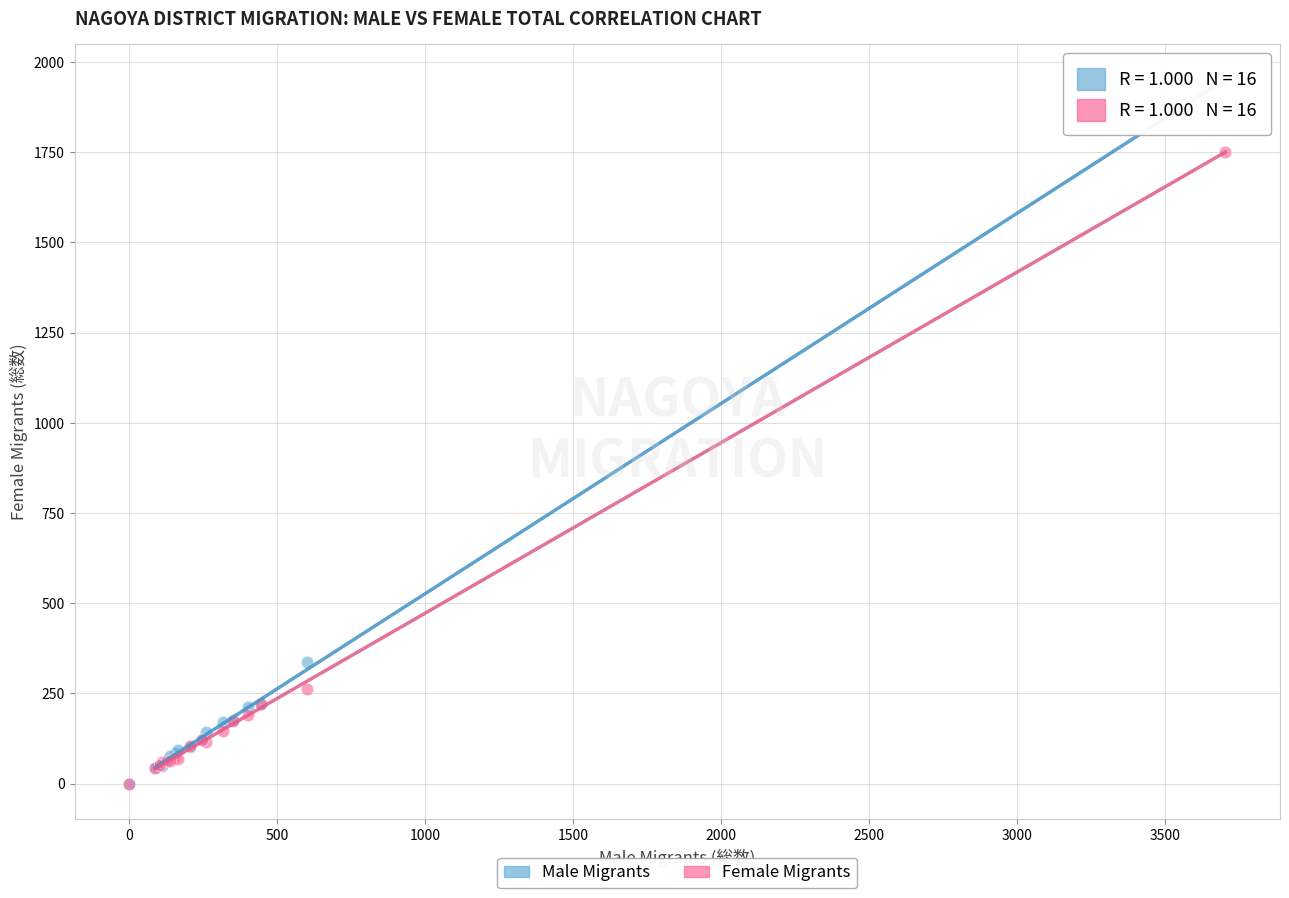

Across all series, what Y value is closest to 975?

338